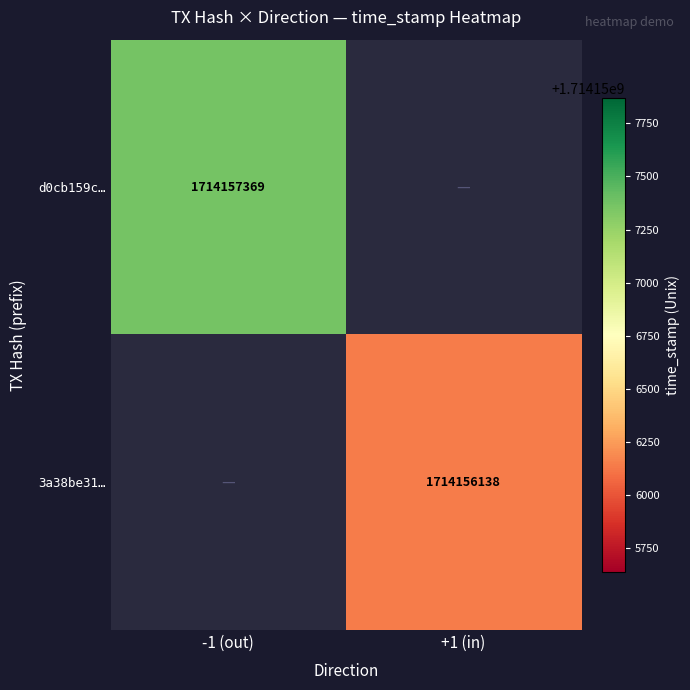

At which category is the sum across all series the highest?

1